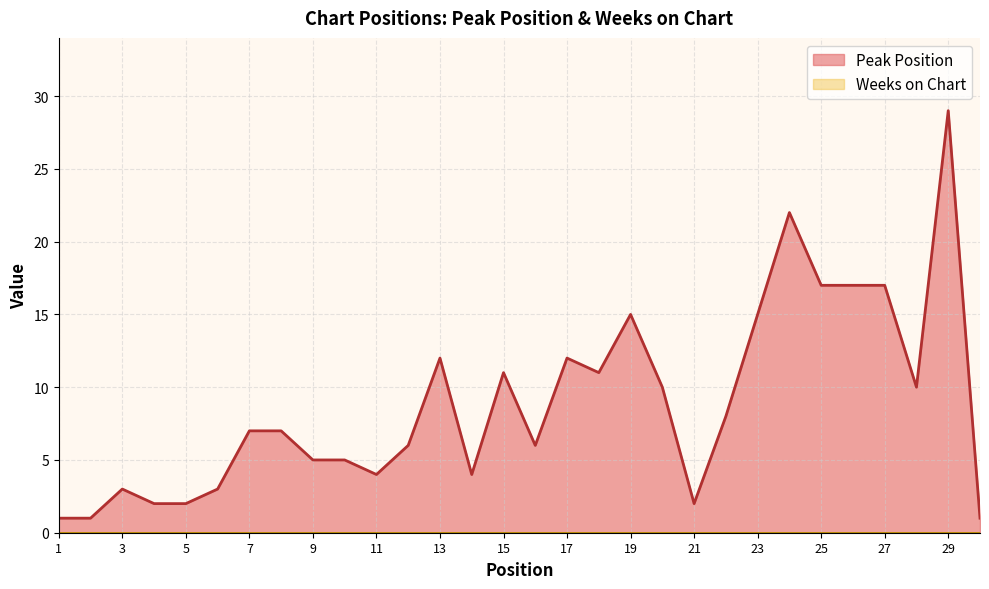

How many points are lower than both their immediate neighbors (excluding endpoints)?

6